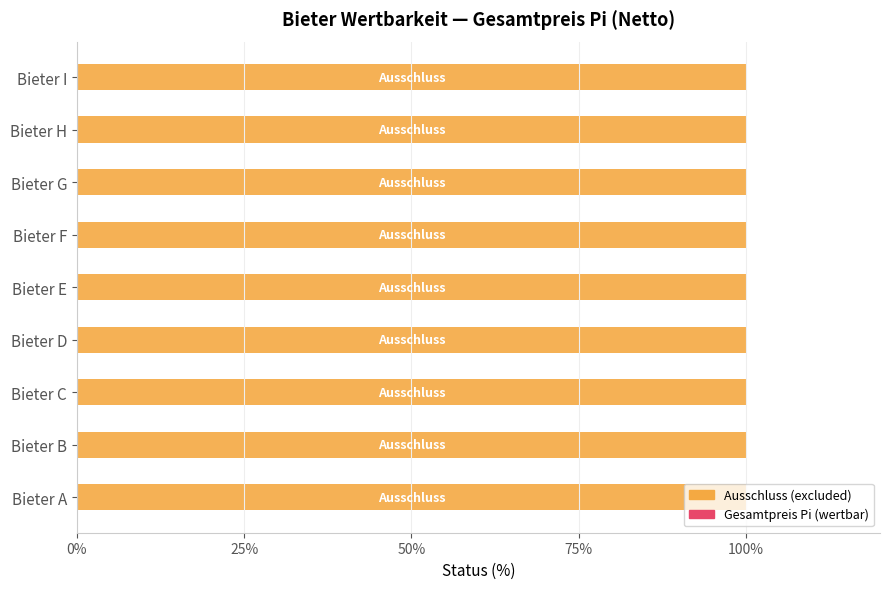

At which category does the chart reach its peak across all series?

Bieter A